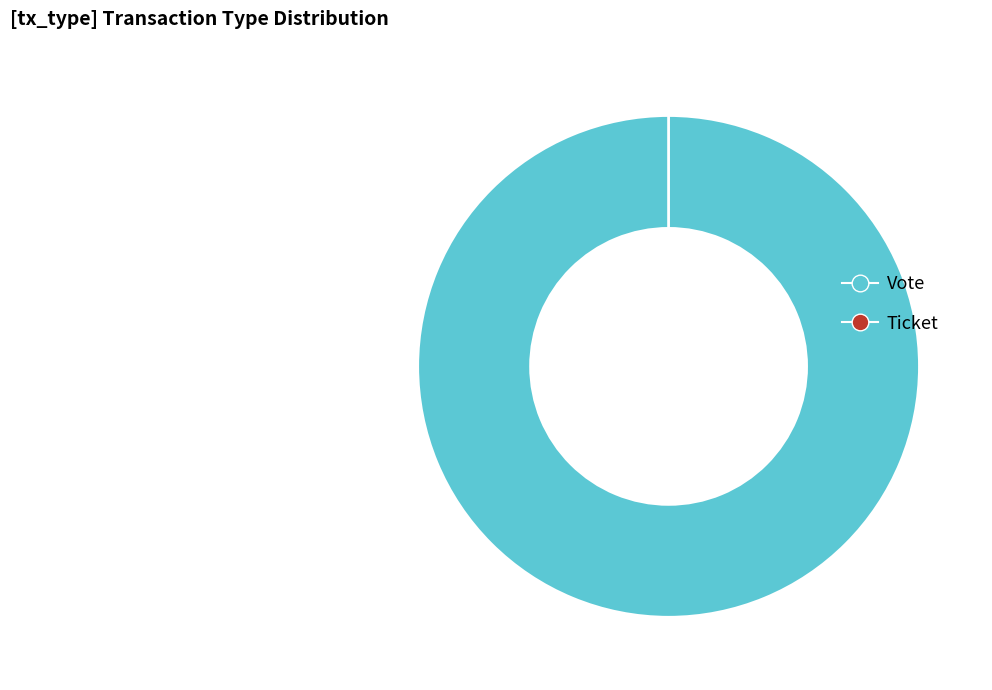

To the nearest percent, what is the combined percentage of Ticket and Vote?

100%